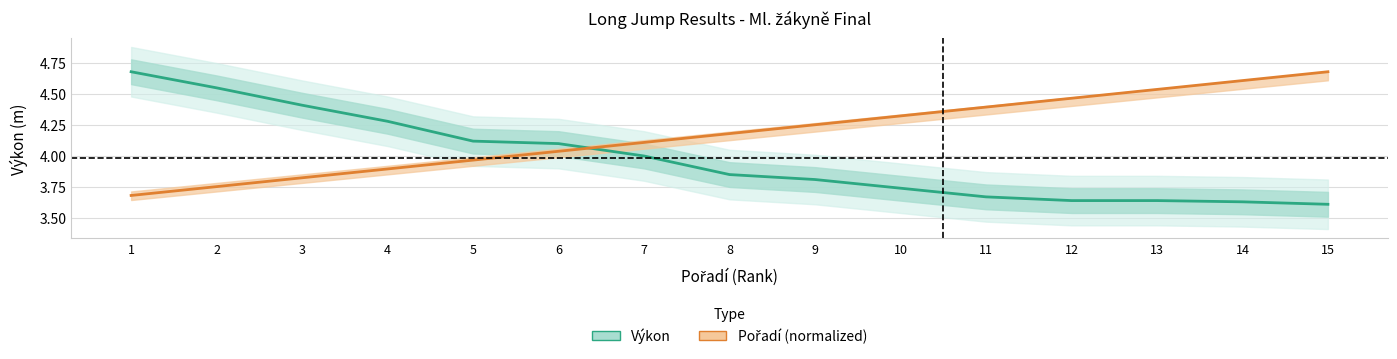

How many lines are shown in the chart?

2